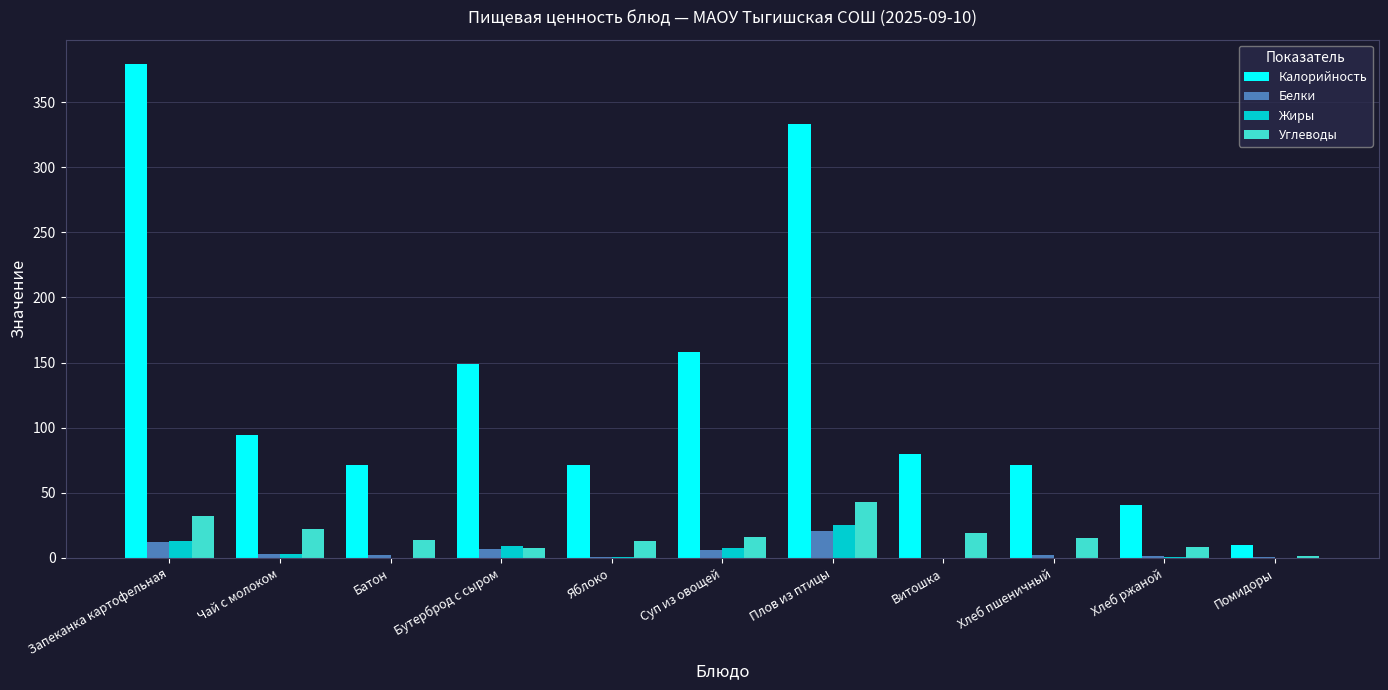

What is the total value across all series at Бутерброд с сыром?

172.4